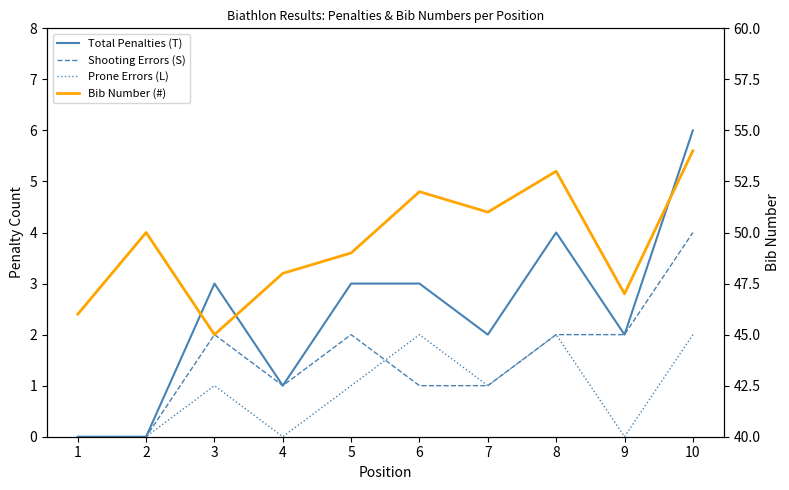

How many categories are shown in the chart?

10